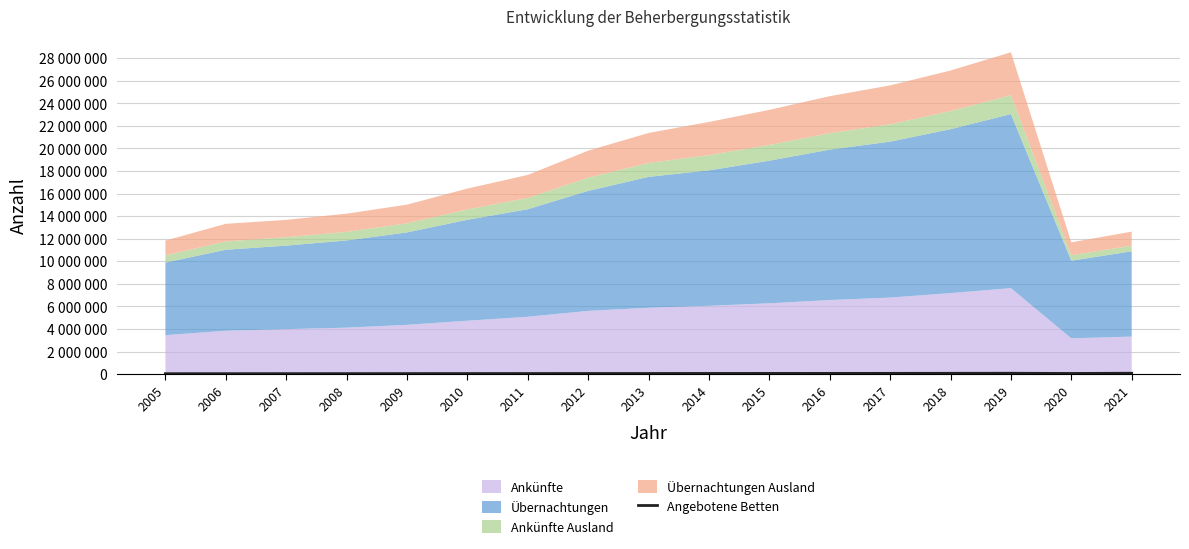

Rank the categories by value from highest to lowest.

2021, 2019, 2018, 2017, 2016, 2015, 2014, 2020, 2013, 2012, 2011, 2010, 2009, 2008, 2007, 2006, 2005